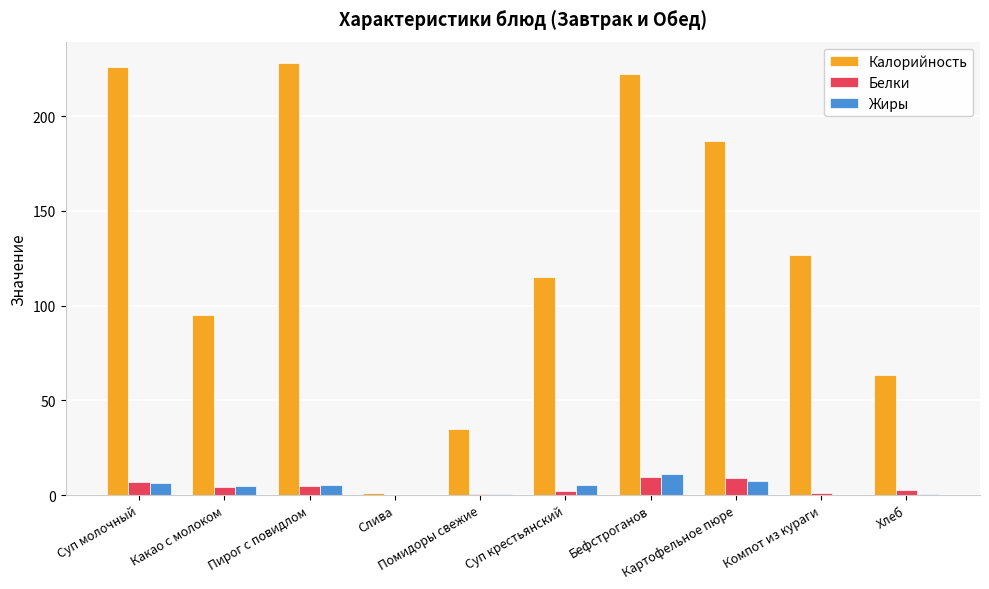

What is the sum of all Калорийность values?

1300.0